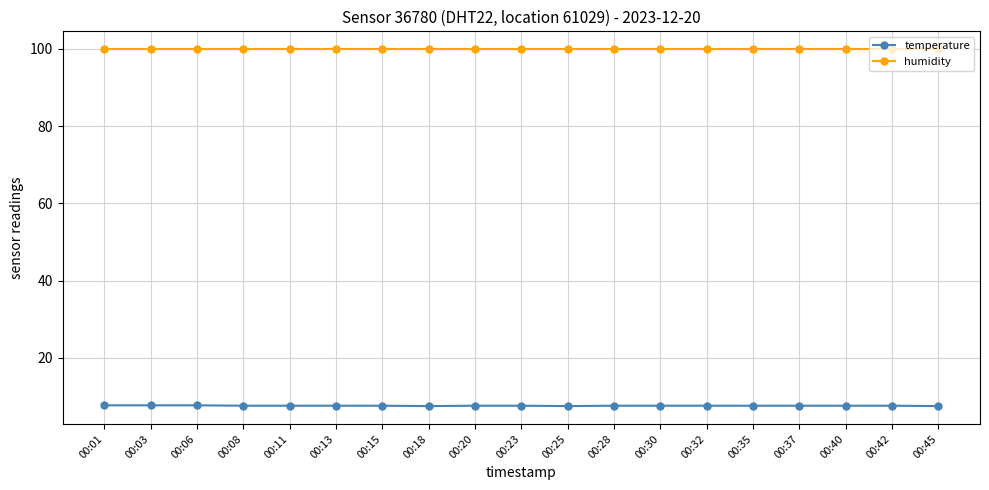

Which series has the largest range (max minus min)?

temperature